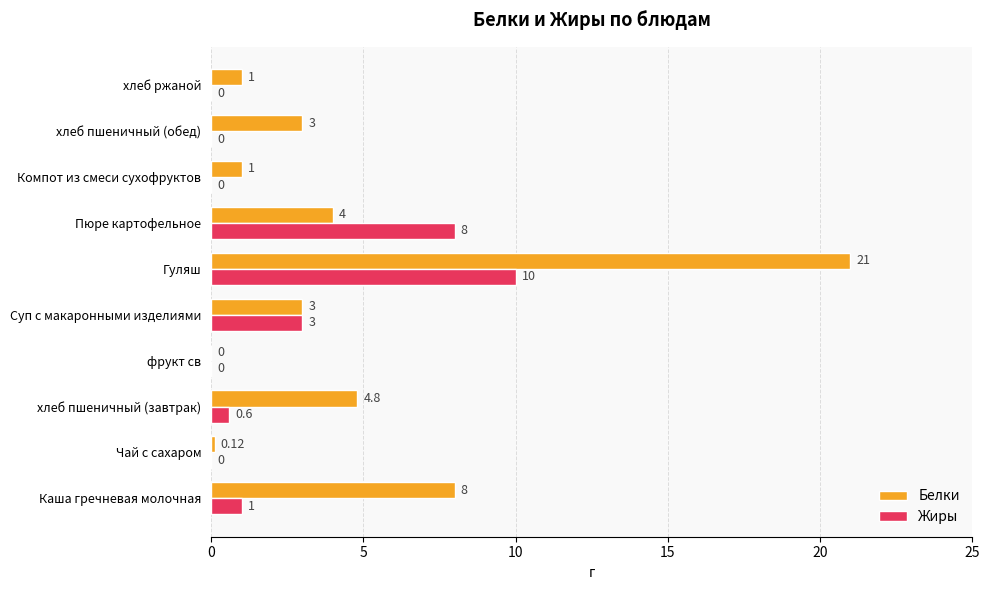

Which series has the largest total across all categories?

Белки